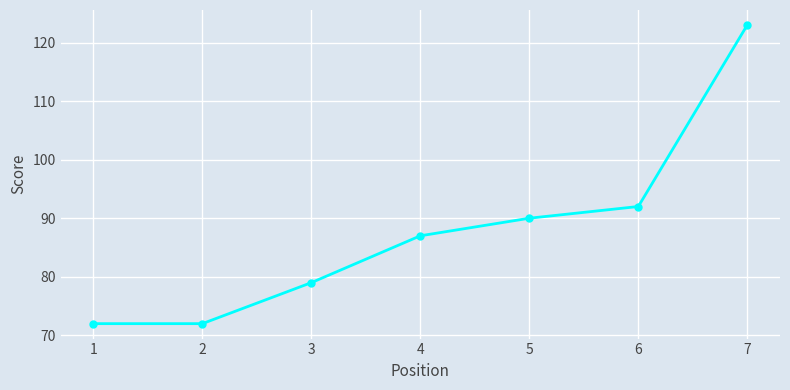

The chart shows a value of 72 at 1. True or false?

True